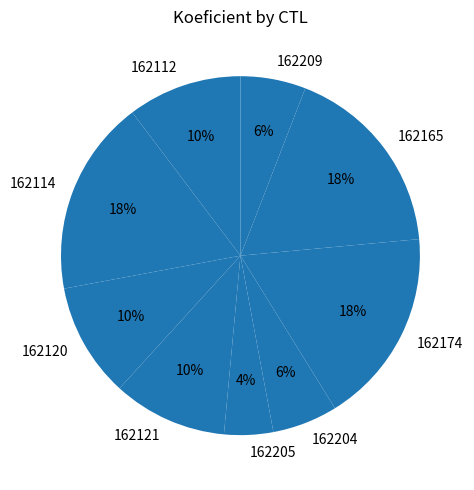

What percentage is the 162165 slice, to the nearest percent?

18%